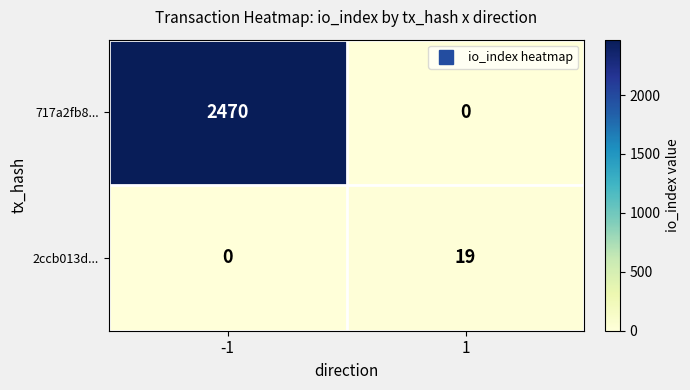

The 2ccb013d... series shows 7 at 1. True or false?

False